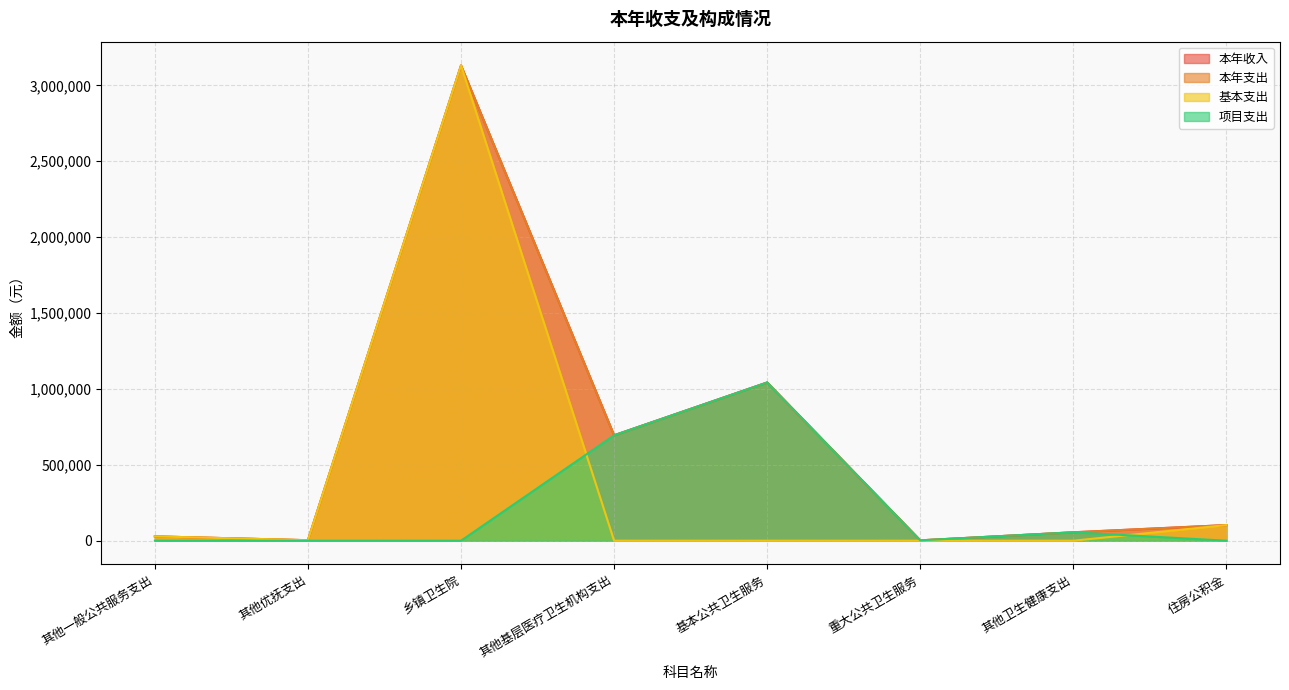

What is the average value of the 本年收入 series?

632520.1